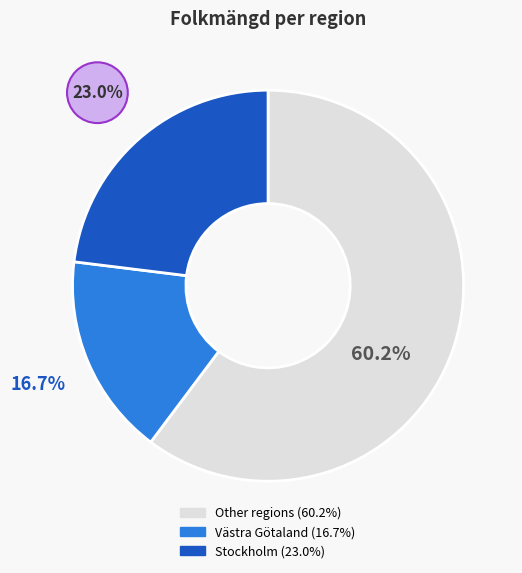

Is there a majority slice in this chart?

Yes